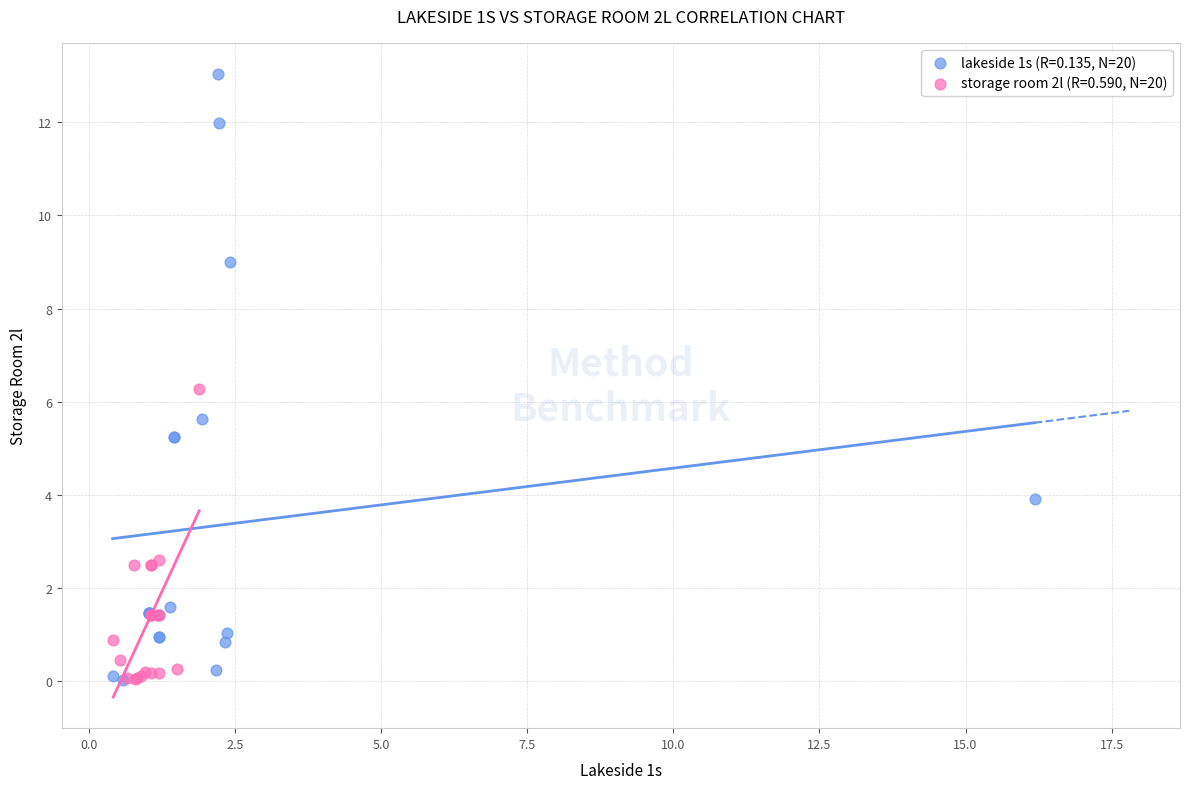

Which series has the widest spread of Y values?

lakeside 1s (R=0.135, N=20)